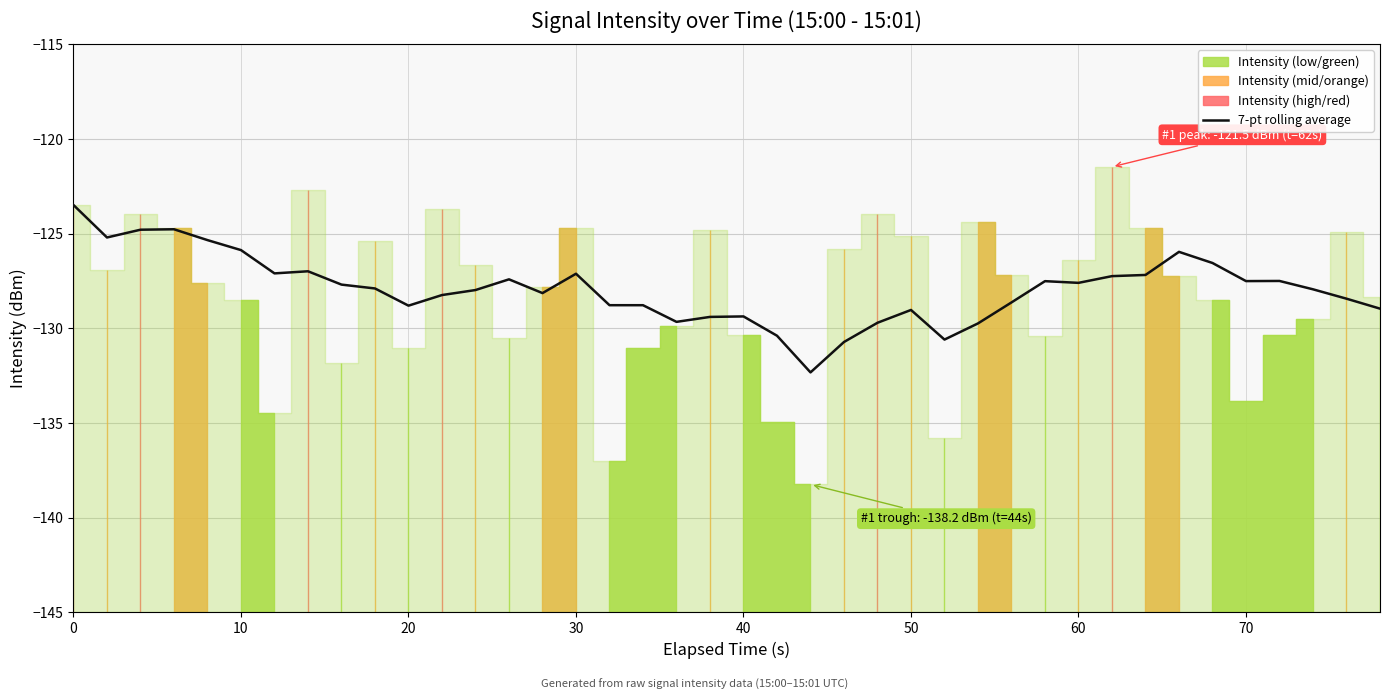

True or false: the data has more than 2 interior local peaks.

True